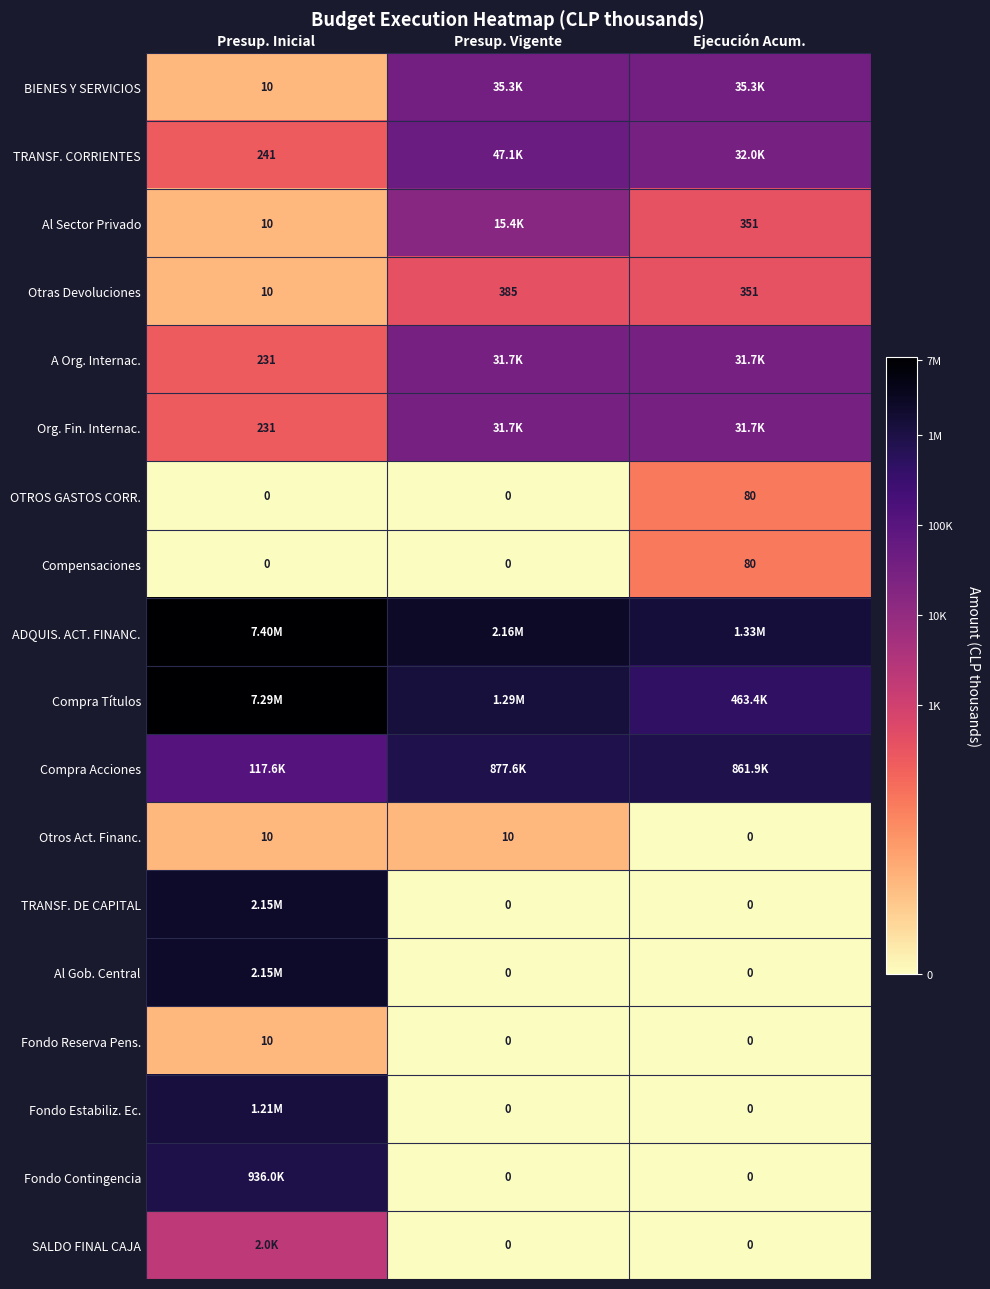

Is it true that Fondo Estabiliz. Ec. equals 0.0 at Presup. Vigente?

True